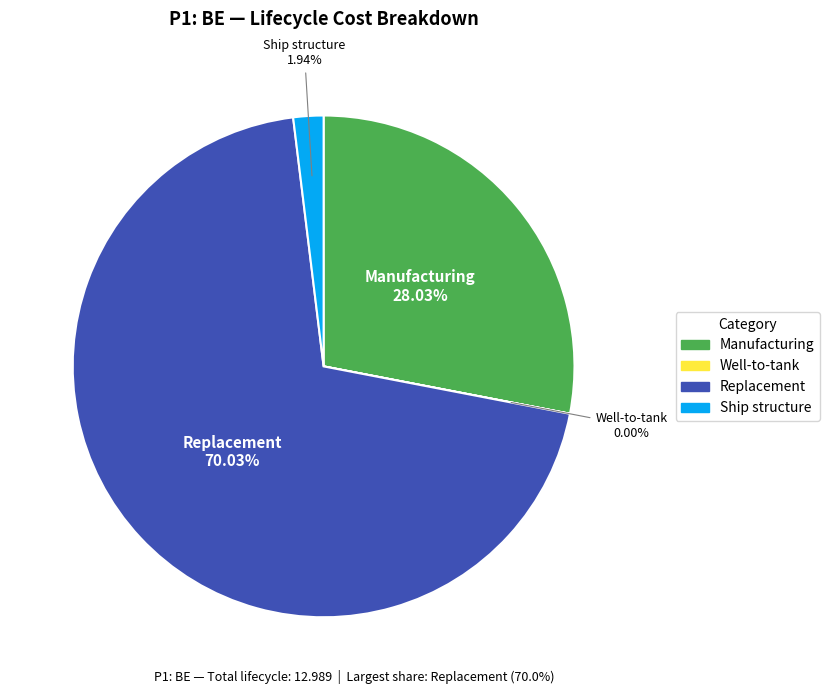

Is there any slice that represents more than half of the pie?

Yes